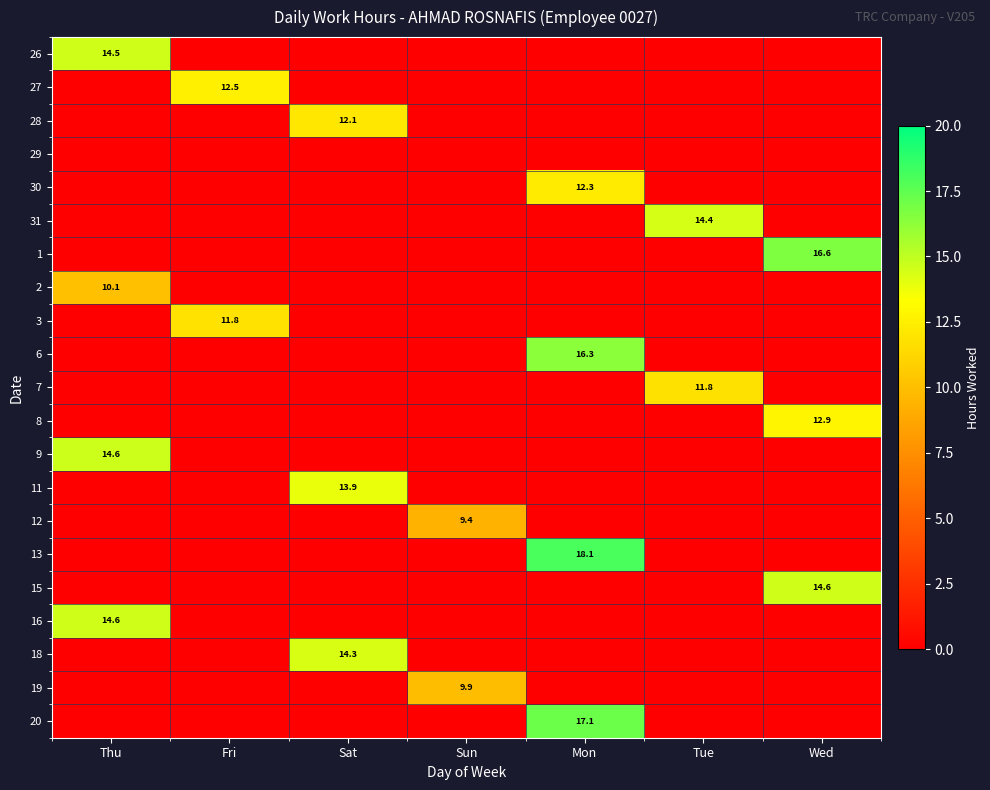

Between Mon and Sat, which is larger?

Mon